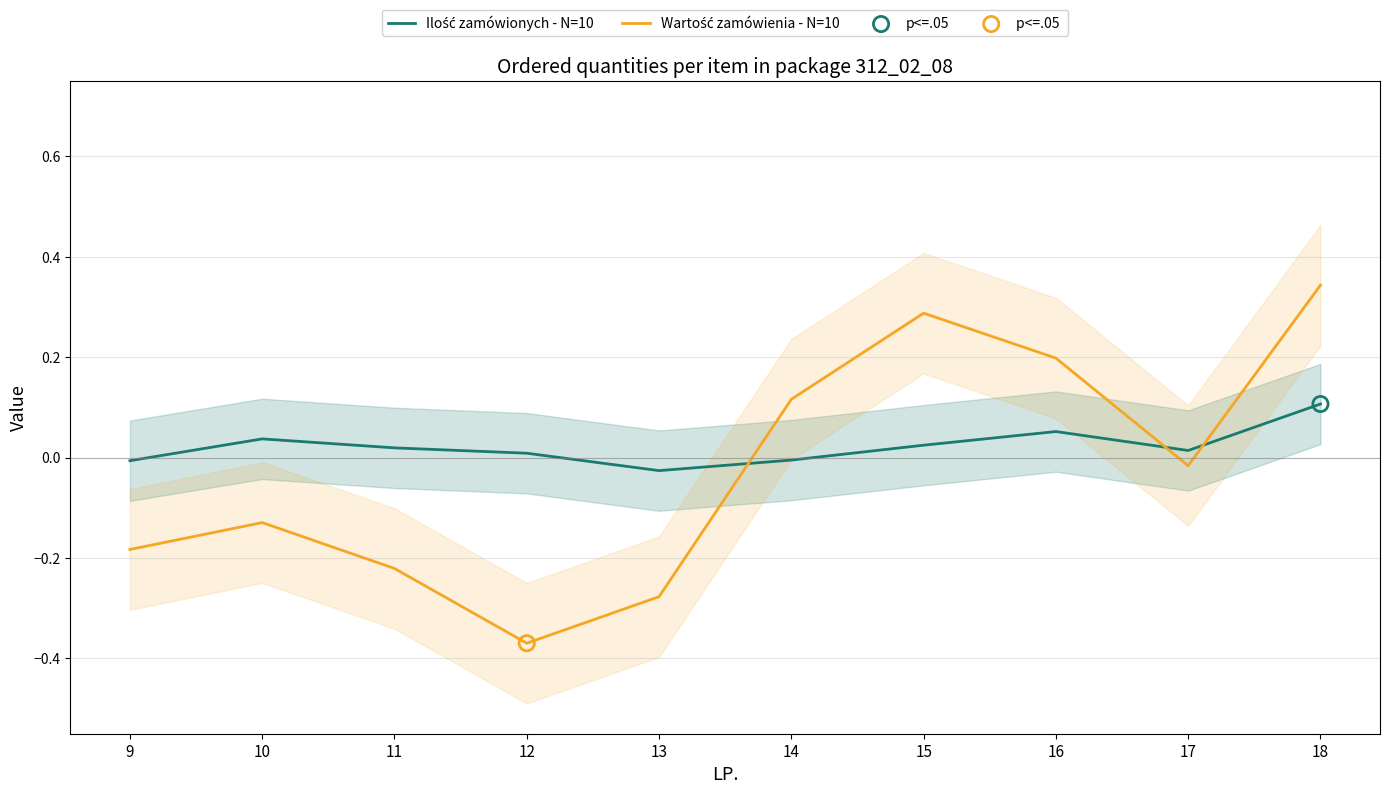

Which series has the largest total across all categories?

Ilość zamówionych - N=10